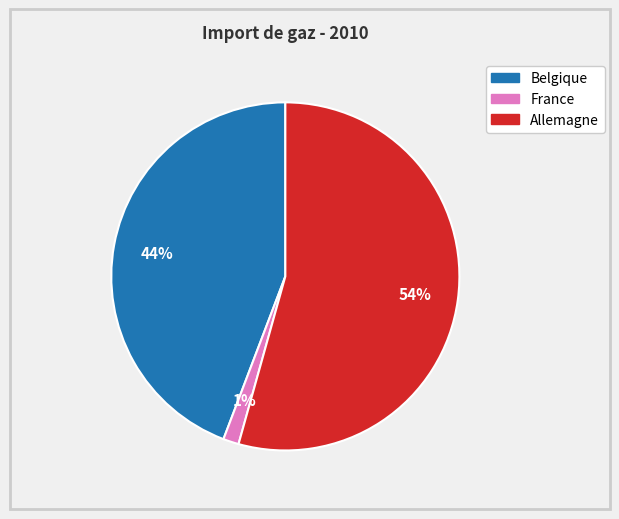

How many slices are in this pie chart?

3